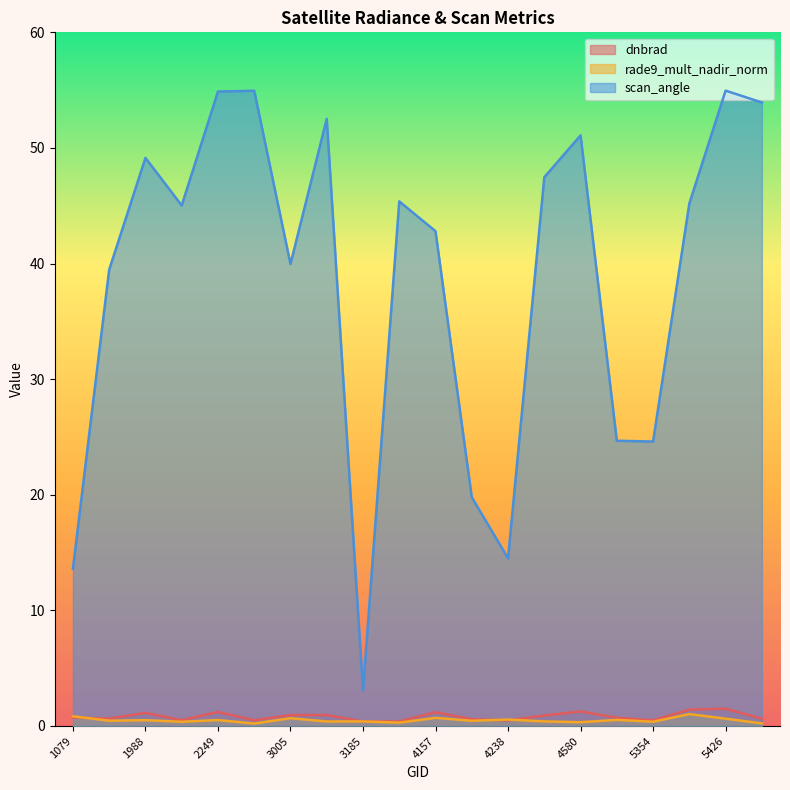

The value of dnbrad at 5354 is 0.9. True or false?

False